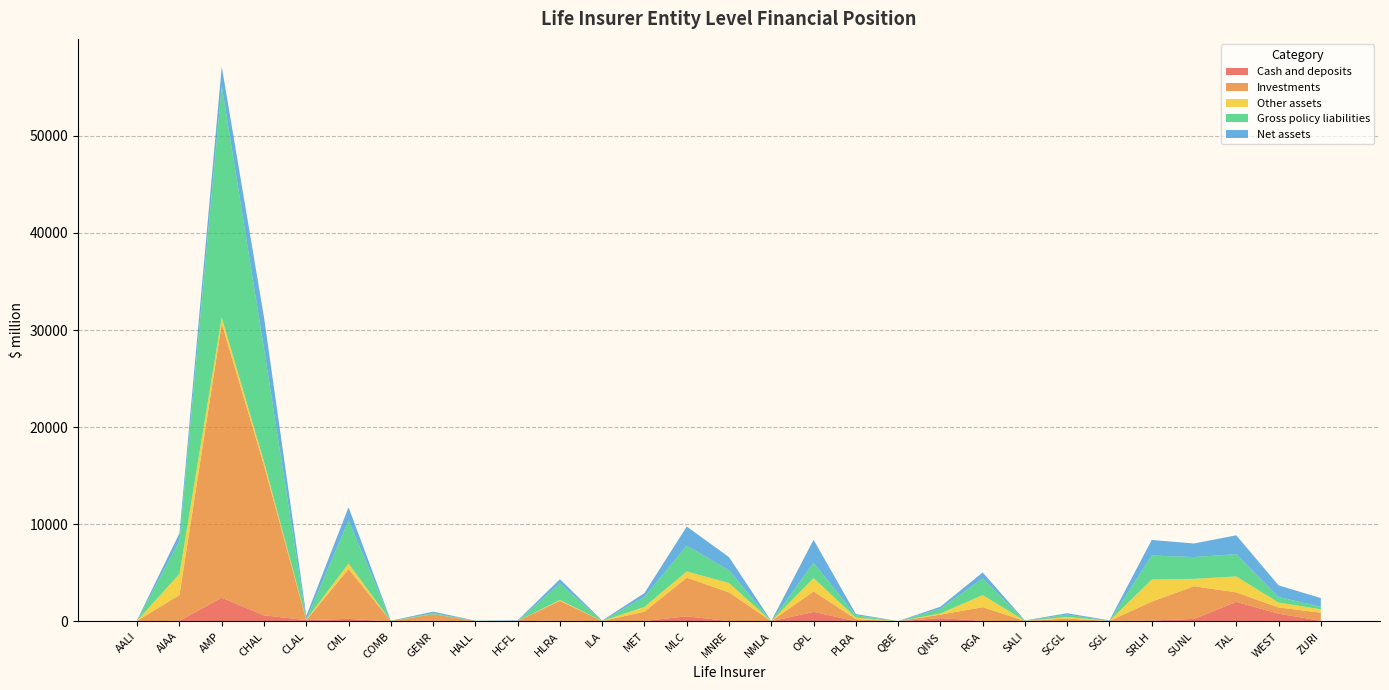

Reading right to left, list all the values displayed in this chart.

Cash and deposits: ZURI=65.1	WEST=800.7	TAL=2014.7	SUNL=261.4	SRLH=99.7	SGL=50.6	SCGL=7.1	SALI=2.5	RGA=74.1	QINS=344.3	QBE=18.4	PLRA=22.8	OPL=985.6	NMLA=19.1	MNRE=43.0	MLC=529.0	MET=52.1	ILA=6.7	HLRA=111.7	HCFL=1.7	HALL=2.3	GENR=104.0	COMB=2.1	CML=267.7	CLAL=134.1	CHAL=631.3	AMP=2440.0	AIAA=71.6	AALI=1.1
Investments: ZURI=837.4	WEST=641.8	TAL=982.7	SUNL=3364.6	SRLH=1941.0	SGL=0.0	SCGL=293.3	SALI=53.3	RGA=1397.9	QINS=357.2	QBE=0.0	PLRA=221.7	OPL=2109.0	NMLA=5.8	MNRE=2953.7	MLC=3977.5	MET=956.4	ILA=37.3	HLRA=2008.9	HCFL=48.6	HALL=38.7	GENR=642.2	COMB=40.8	CML=5130.2	CLAL=0.4	CHAL=15437.3	AMP=28213.1	AIAA=2651.4	AALI=71.8
Other assets: ZURI=345.5	WEST=509.7	TAL=1636.6	SUNL=757.5	SRLH=2276.2	SGL=5.6	SCGL=162.4	SALI=2.5	RGA=1249.7	QINS=117.0	QBE=1.6	PLRA=156.8	OPL=1376.5	NMLA=0.1	MNRE=963.5	MLC=641.3	MET=495.0	ILA=6.0	HLRA=92.8	HCFL=3.4	HALL=1.3	GENR=-375.6	COMB=0.2	CML=566.5	CLAL=68.9	CHAL=355.3	AMP=656.9	AIAA=2178.8	AALI=19.1
Gross policy liabilities: ZURI=256.8	WEST=570.6	TAL=2290.8	SUNL=2247.5	SRLH=2470.4	SGL=-0.8	SCGL=243.2	SALI=14.6	RGA=1716.3	QINS=485.8	QBE=8.2	PLRA=234.5	OPL=1564.1	NMLA=10.7	MNRE=1307.0	MLC=2658.9	MET=1023.5	ILA=7.5	HLRA=1699.2	HCFL=-8.0	HALL=23.6	GENR=100.8	COMB=33.4	CML=4435.2	CLAL=-196.7	CHAL=11646.8	AMP=23826.2	AIAA=3393.5	AALI=14.9
Net assets: ZURI=900.5	WEST=1196.4	TAL=1944.1	SUNL=1395.6	SRLH=1601.7	SGL=54.2	SCGL=142.8	SALI=32.6	RGA=608.4	QINS=211.2	QBE=10.5	PLRA=131.0	OPL=2371.9	NMLA=13.6	MNRE=1353.3	MLC=1964.8	MET=398.7	ILA=39.2	HLRA=437.0	HCFL=59.2	HALL=13.9	GENR=165.5	COMB=2.9	CML=1354.7	CLAL=374.5	CHAL=3224.2	AMP=1978.0	AIAA=790.3	AALI=62.1